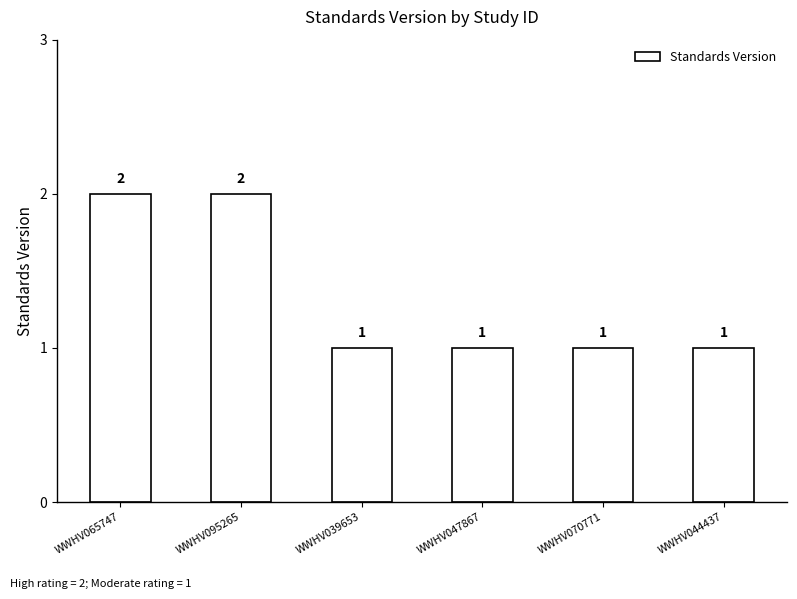

What is the sum of the values at WWHV039653 and WWHV095265?

3